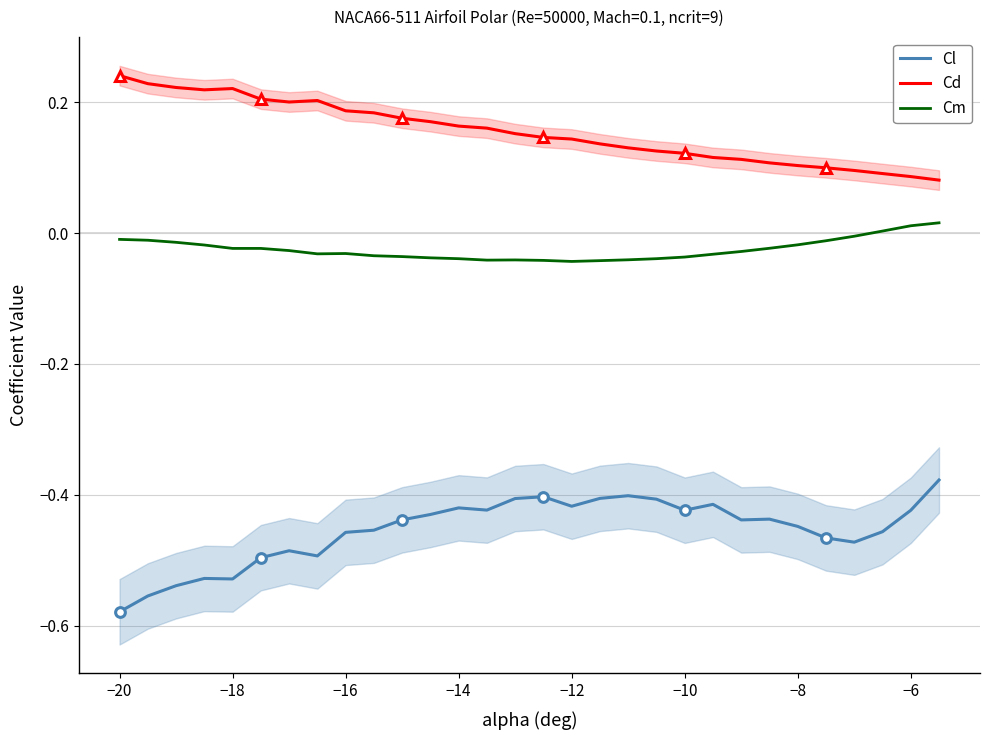

In Cm, how many points are higher than both neighbors (excluding endpoints)?

2